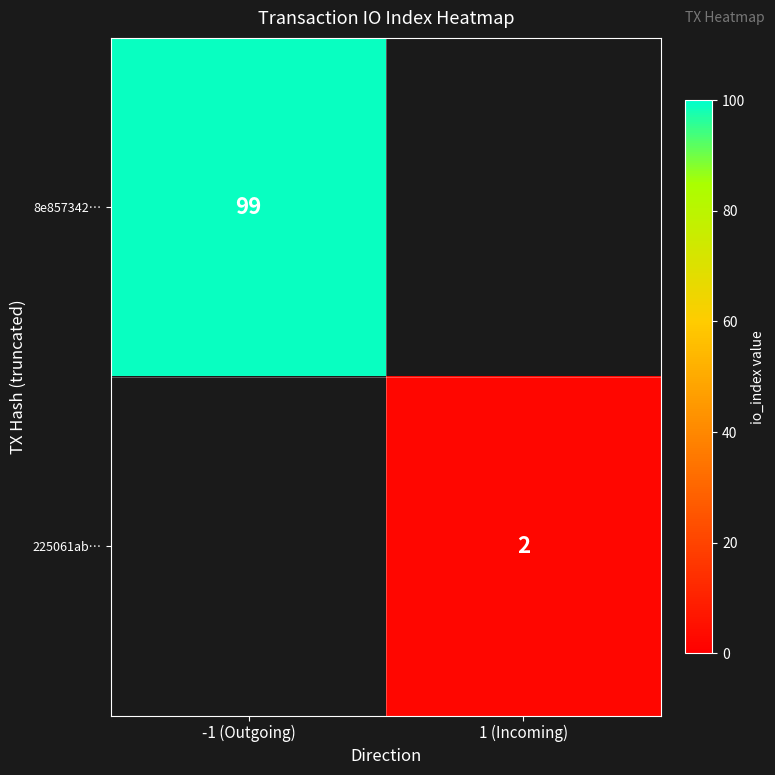

The 225061ab… series shows 1 at 1 (Incoming). True or false?

False